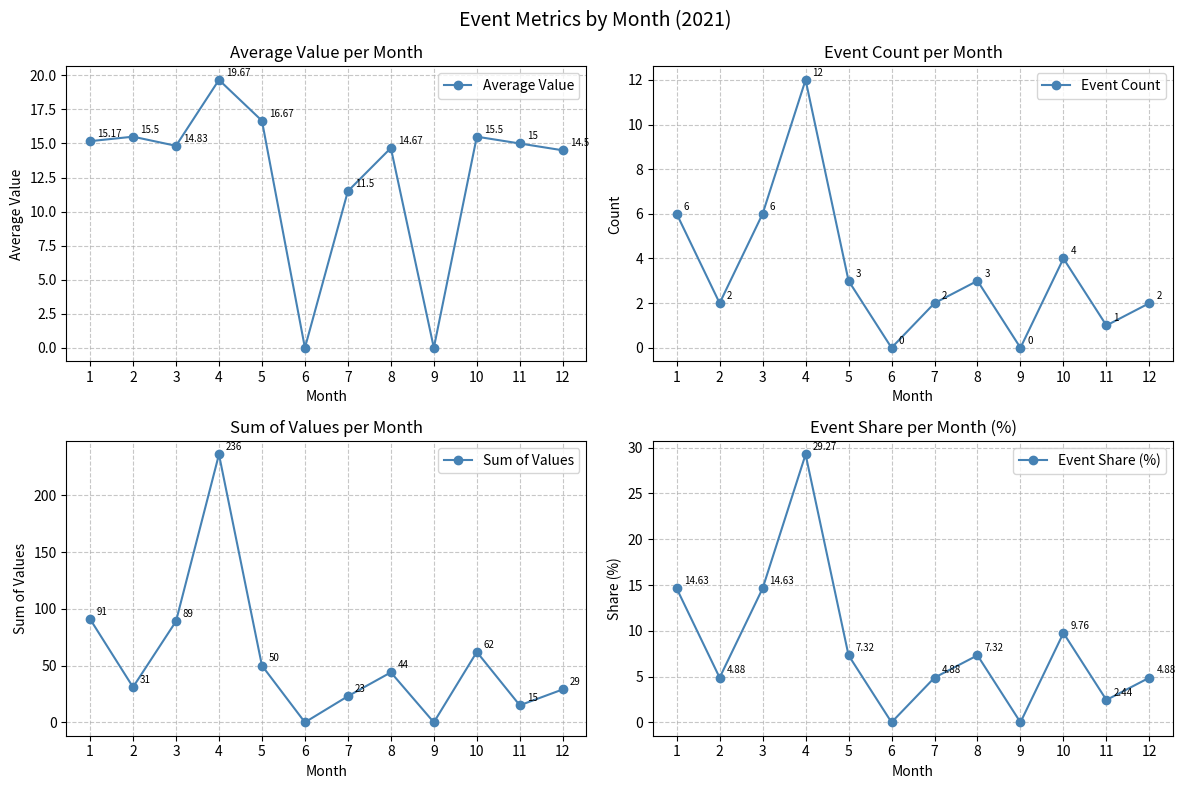

Is it true that Sum of Values equals 0.0 at 9?

True